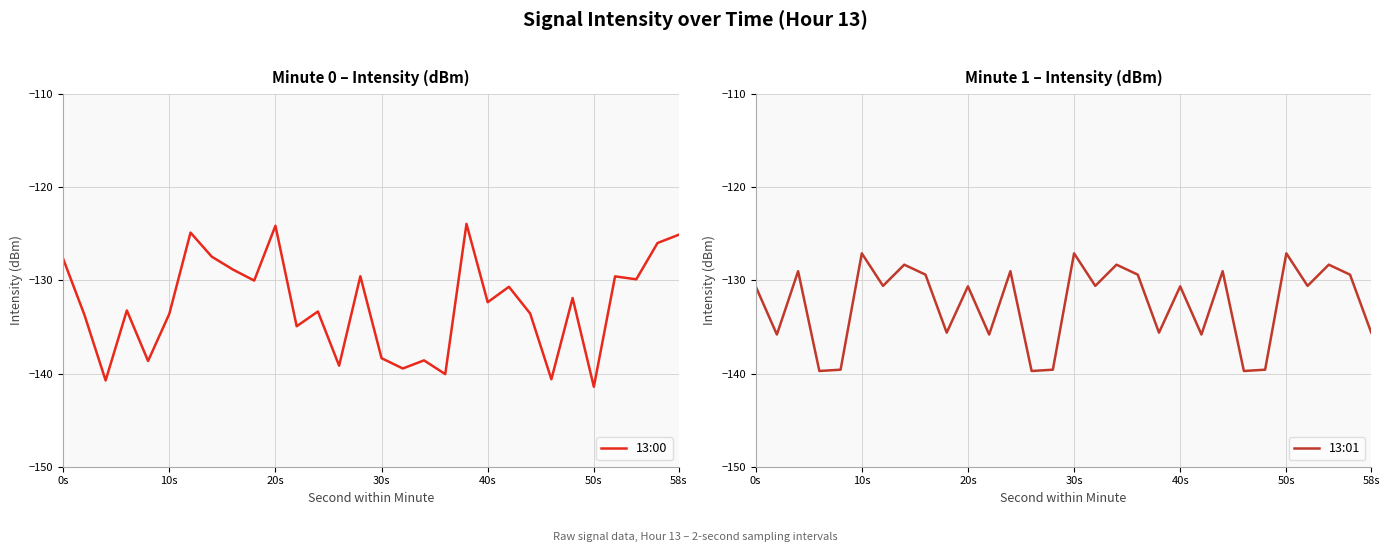

What is the lowest value of the 13:00 series?

-141.4